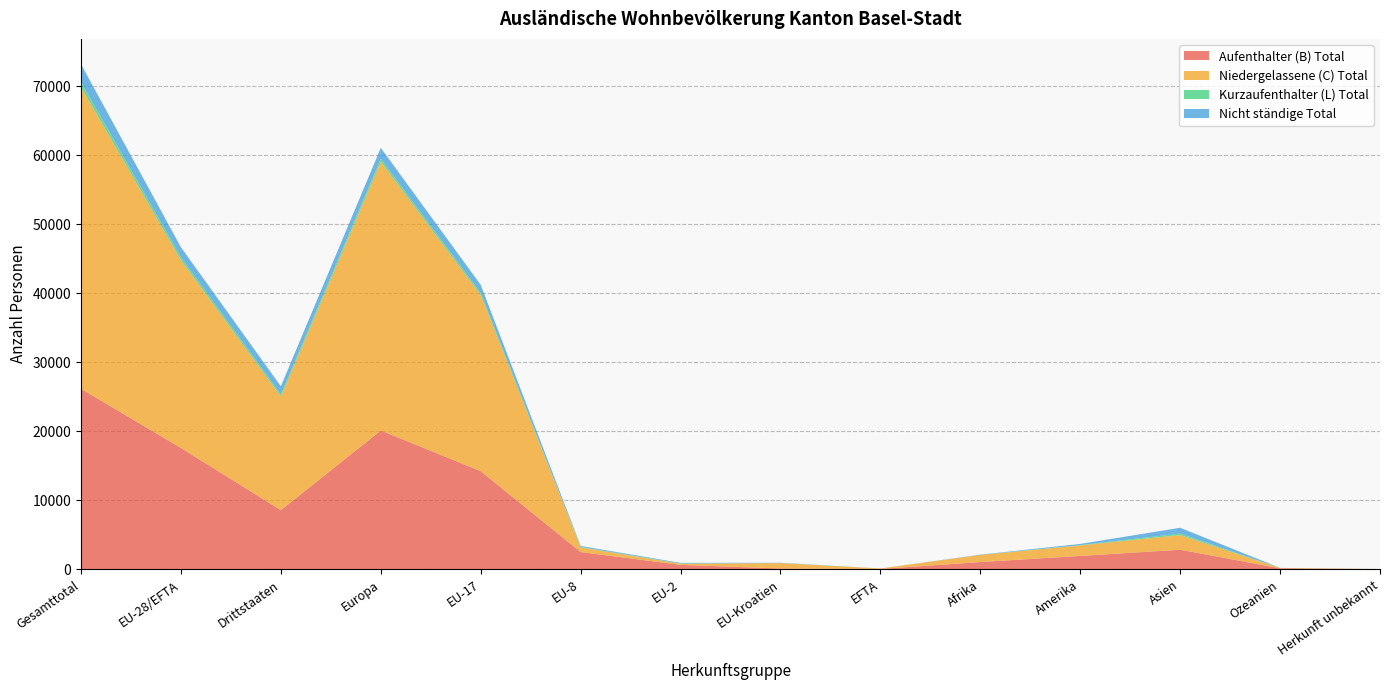

Reading left to right, list all the values displayed in this chart.

Aufenthalter (B) Total: Gesamttotal=26175	EU-28/EFTA=17590	Drittstaaten=8585	Europa=20124	EU-17=14235	EU-8=2512	EU-2=656	EU-Kroatien=127	EFTA=60	Afrika=1065	Amerika=1950	Asien=2849	Ozeanien=160	Herkunft unbekannt=27
Niedergelassene (C) Total: Gesamttotal=43691	EU-28/EFTA=27221	Drittstaaten=16470	Europa=38945	EU-17=25524	EU-8=678	EU-2=168	EU-Kroatien=782	EFTA=69	Afrika=1028	Amerika=1523	Asien=2122	Ozeanien=51	Herkunft unbekannt=22
Kurzaufenthalter (L) Total: Gesamttotal=704	EU-28/EFTA=410	Drittstaaten=294	Europa=427	EU-17=292	EU-8=70	EU-2=37	EU-Kroatien=7	EFTA=0	Afrika=5	Amerika=51	Asien=219	Ozeanien=2	Herkunft unbekannt=0
Nicht ständige Total: Gesamttotal=2643	EU-28/EFTA=1459	Drittstaaten=1184	Europa=1589	EU-17=1184	EU-8=139	EU-2=86	EU-Kroatien=44	EFTA=1	Afrika=40	Amerika=166	Asien=841	Ozeanien=7	Herkunft unbekannt=0